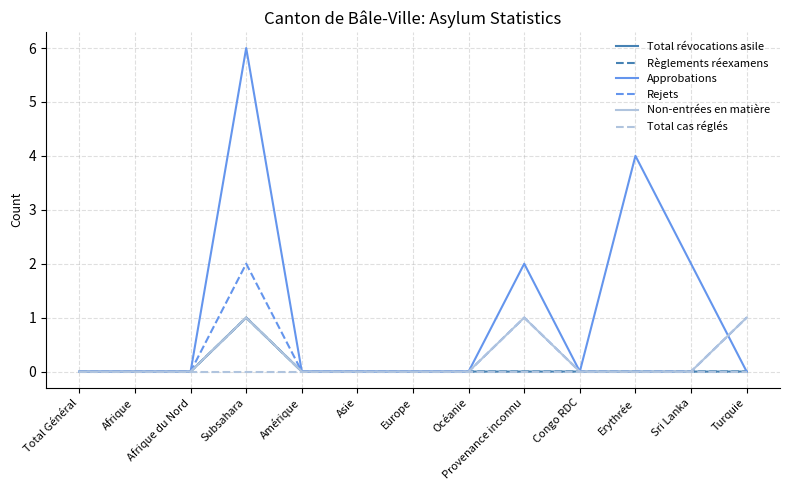

Reading right to left, extract all data points from this chart.

Total révocations asile: Turquie=0	Sri Lanka=0	Erythrée=0	Congo RDC=0	Provenance inconnu=0	Océanie=0	Europe=0	Asie=0	Amérique=0	Subsahara=1	Afrique du Nord=0	Afrique=0	Total Général=0
Règlements réexamens: Turquie=0	Sri Lanka=0	Erythrée=0	Congo RDC=0	Provenance inconnu=0	Océanie=0	Europe=0	Asie=0	Amérique=0	Subsahara=1	Afrique du Nord=0	Afrique=0	Total Général=0
Approbations: Turquie=0	Sri Lanka=2	Erythrée=4	Congo RDC=0	Provenance inconnu=2	Océanie=0	Europe=0	Asie=0	Amérique=0	Subsahara=6	Afrique du Nord=0	Afrique=0	Total Général=0
Rejets: Turquie=1	Sri Lanka=0	Erythrée=0	Congo RDC=0	Provenance inconnu=1	Océanie=0	Europe=0	Asie=0	Amérique=0	Subsahara=2	Afrique du Nord=0	Afrique=0	Total Général=0
Non-entrées en matière: Turquie=1	Sri Lanka=0	Erythrée=0	Congo RDC=0	Provenance inconnu=1	Océanie=0	Europe=0	Asie=0	Amérique=0	Subsahara=1	Afrique du Nord=0	Afrique=0	Total Général=0
Total cas réglés: Turquie=0	Sri Lanka=0	Erythrée=0	Congo RDC=0	Provenance inconnu=0	Océanie=0	Europe=0	Asie=0	Amérique=0	Subsahara=0	Afrique du Nord=0	Afrique=0	Total Général=0